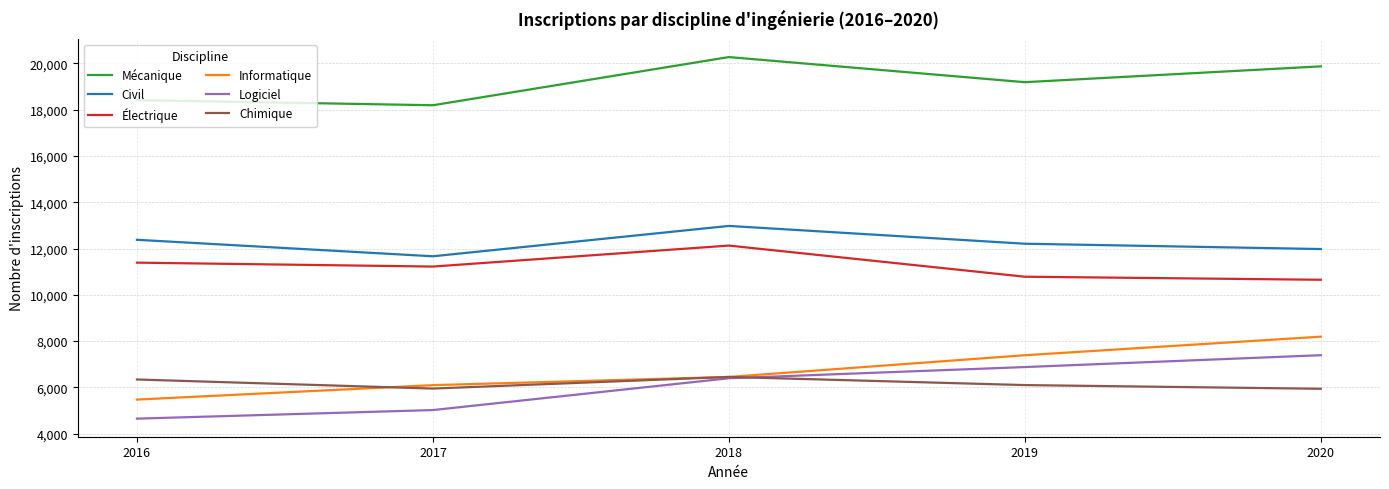

Where is Informatique nearest to the value 6832?

2018